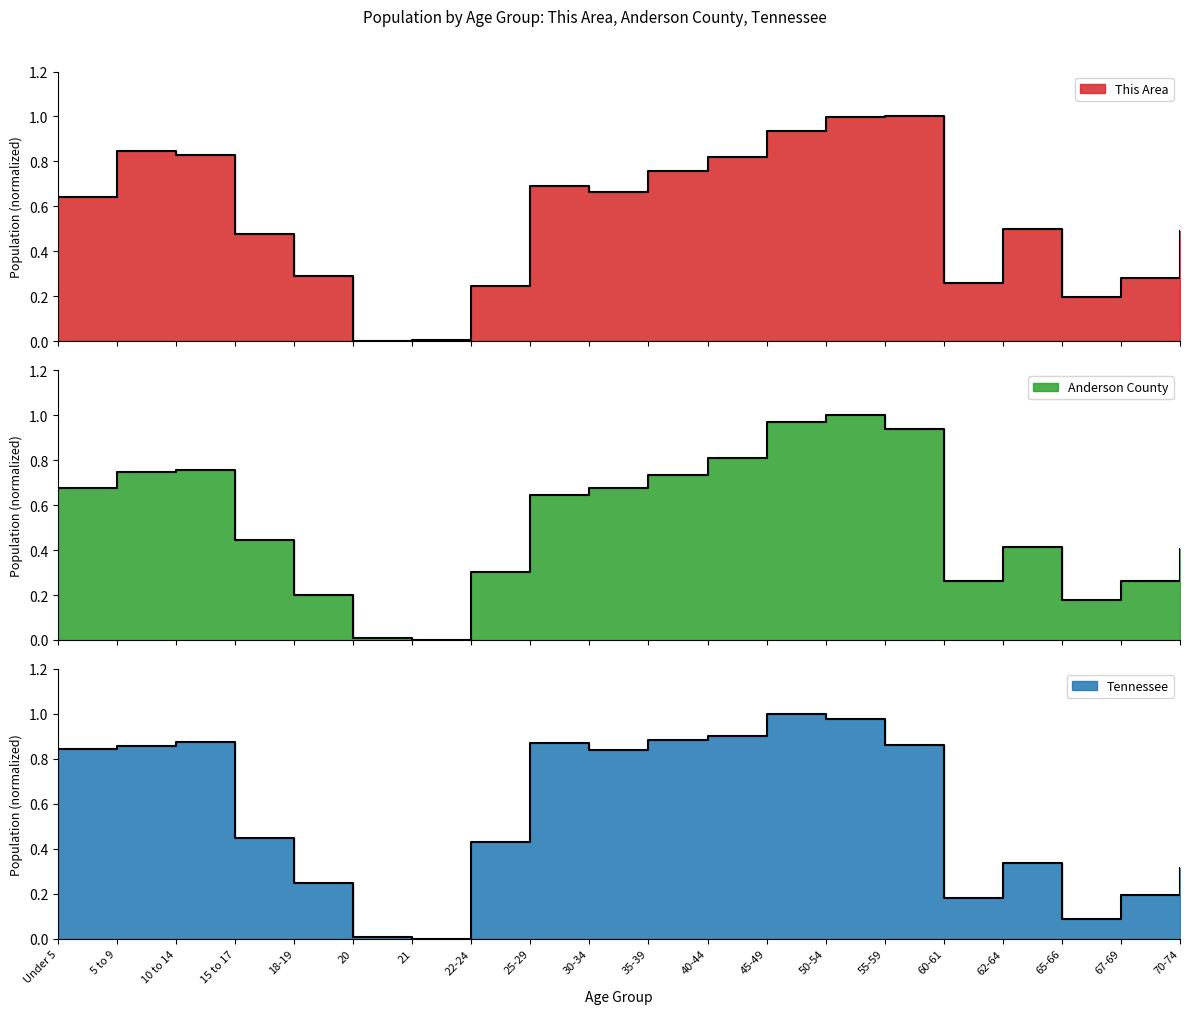

How many interior local valleys does the This Area series have?

4